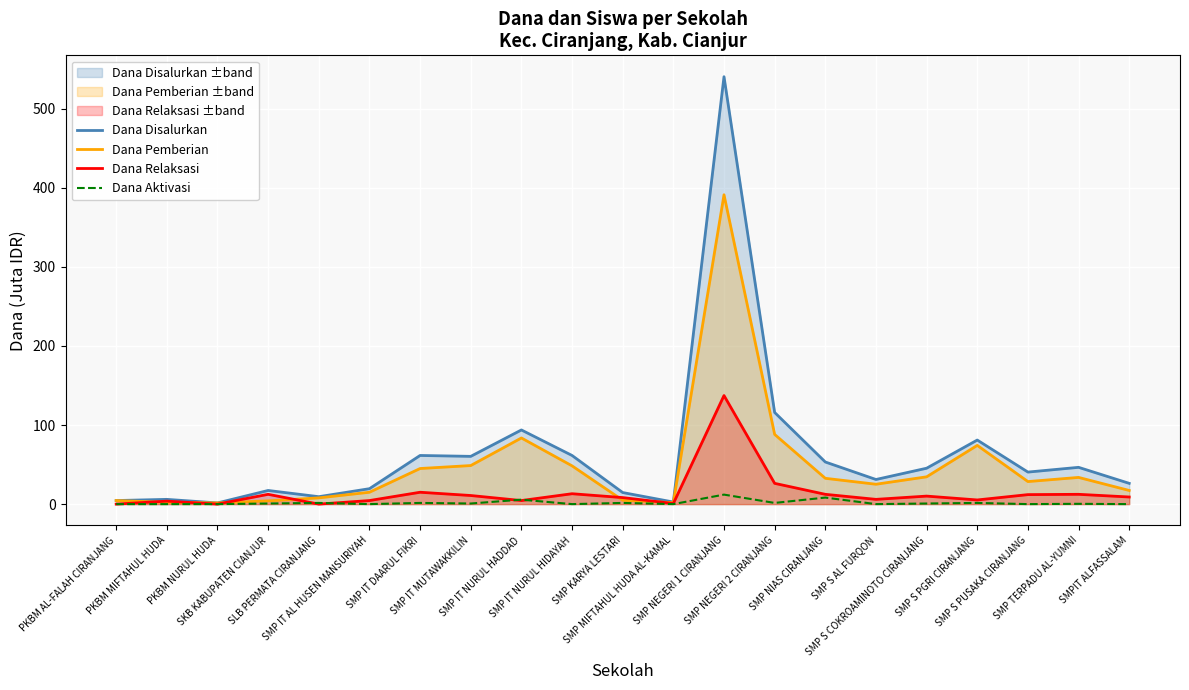

At which category does the chart reach its peak across all series?

SMP NEGERI 1 CIRANJANG